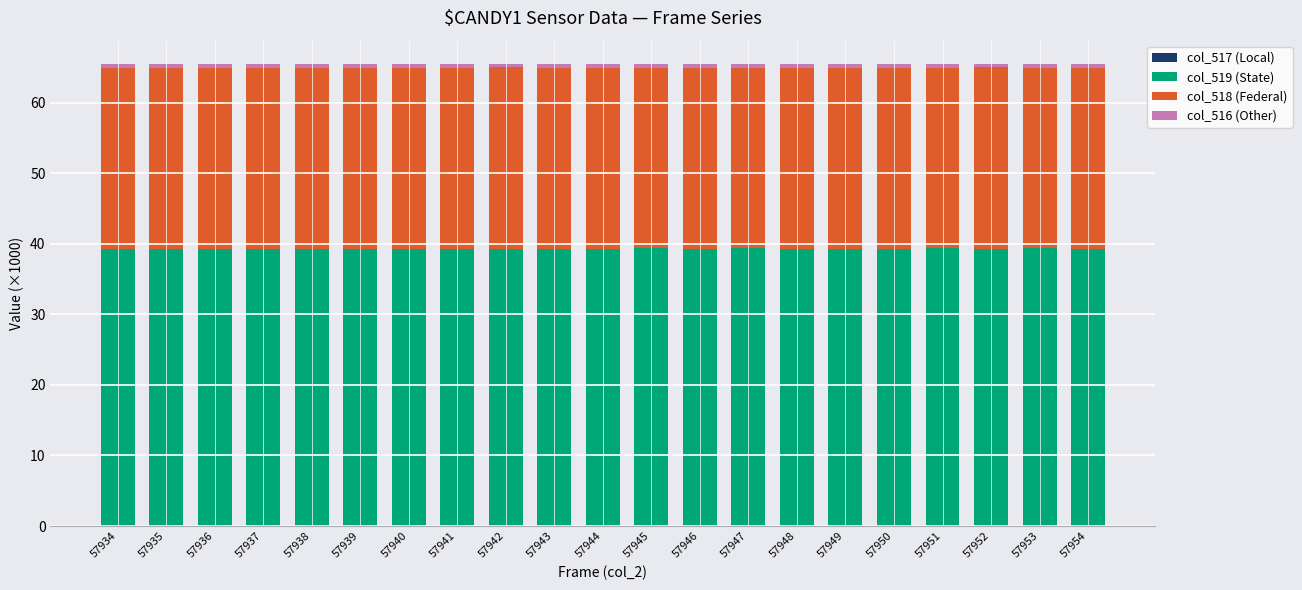

The value of col_516 (Other) at 57937 is 0.6. True or false?

True